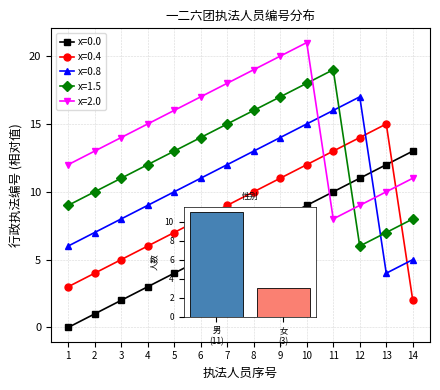

True or false: x=0.8 has a value of 5 at 14.

True